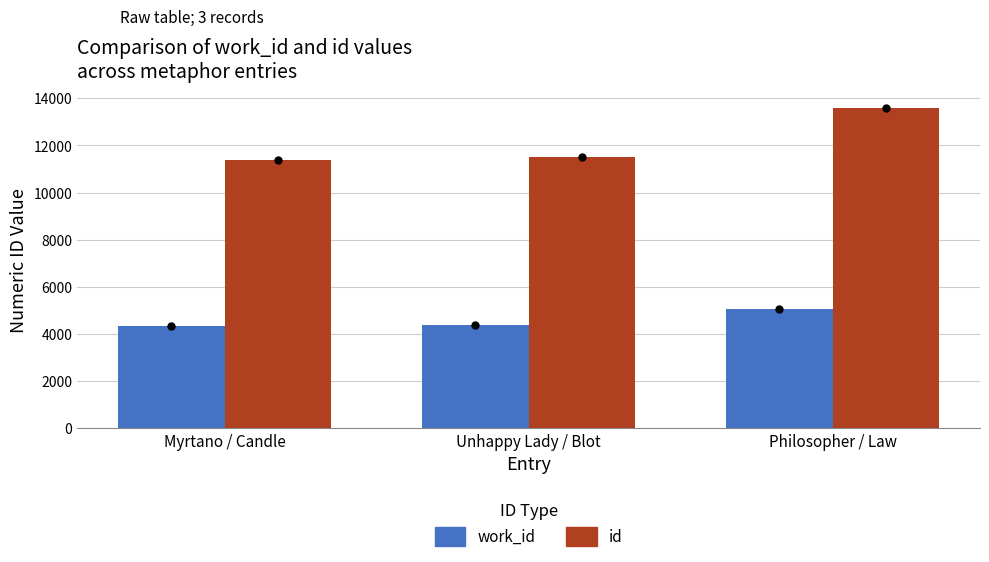

List the labels in order of id value, largest first.

Philosopher / Law, Unhappy Lady / Blot, Myrtano / Candle